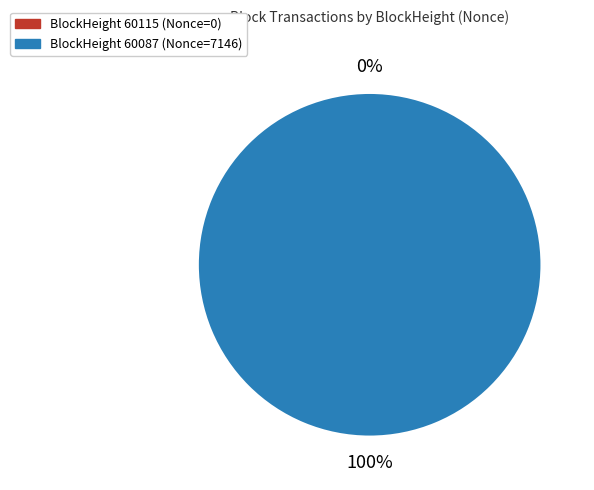

True or false: 60115 accounts for 1% of the total.

False